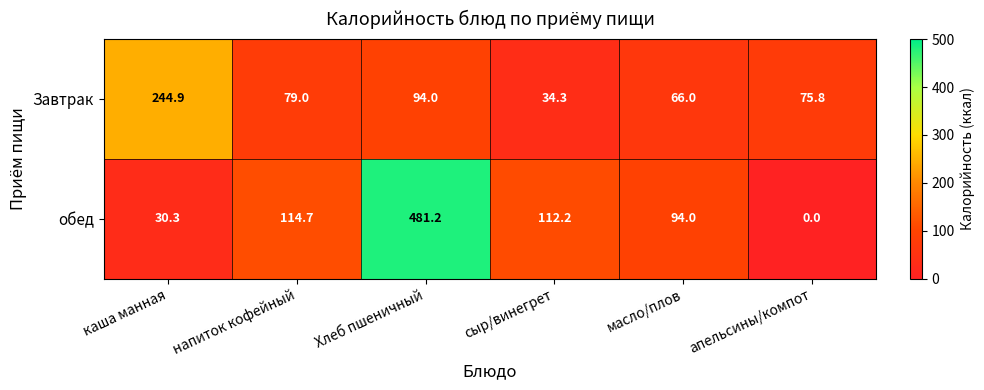

How many values in the обед series are below 112?

3